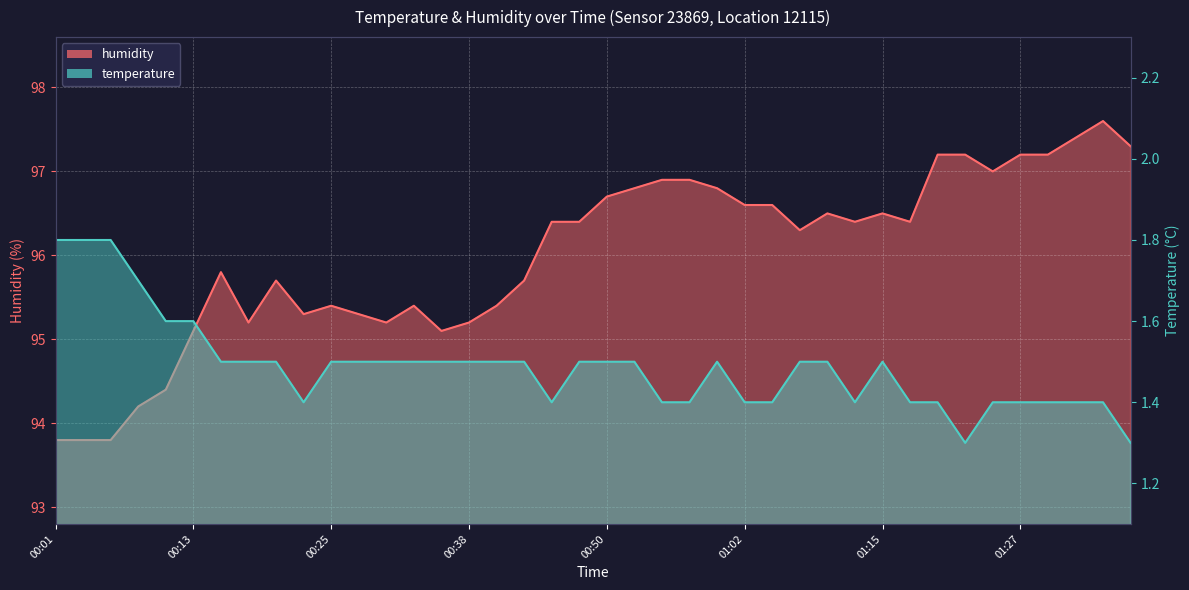

What is the sum of the temperature values at 01:22 and 00:28?

2.8